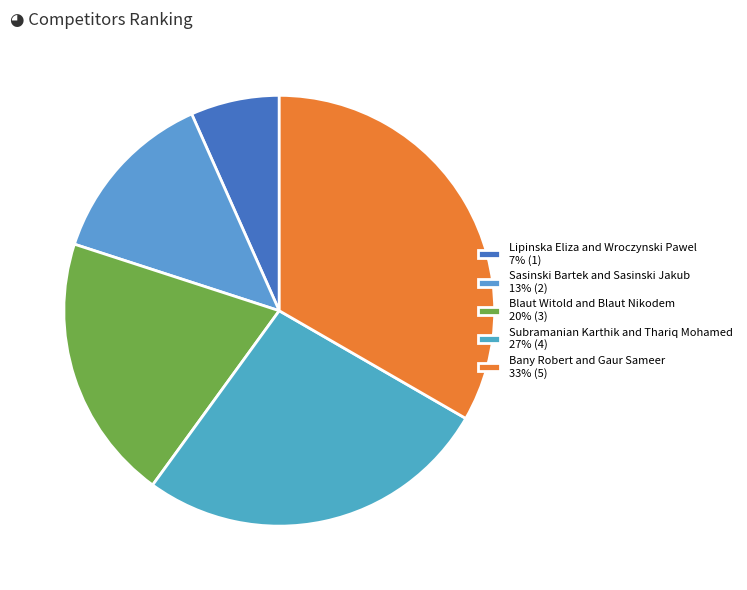

Approximately how many times larger is the value at Blaut Witold and Blaut Nikodem compared to Subramanian Karthik and Thariq Mohamed?

0.8